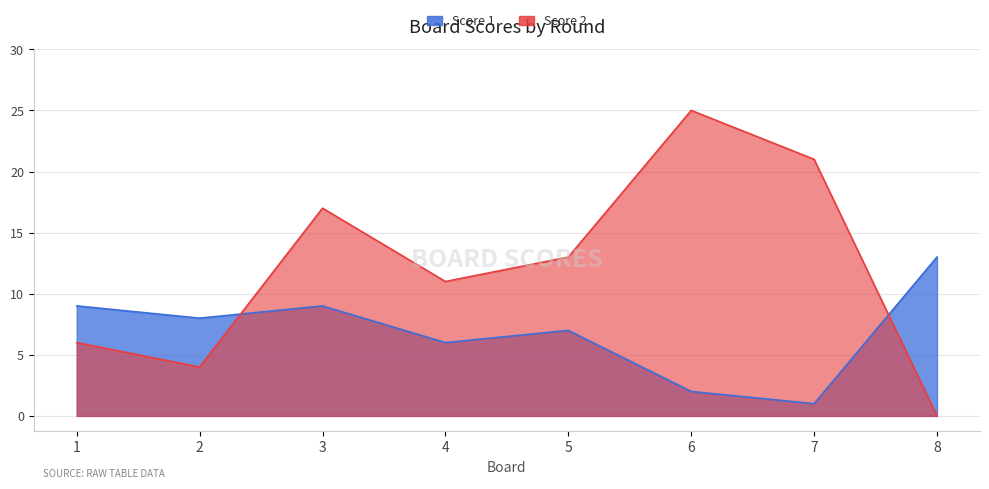

What is the value of the Score 2 point at the 4th from the left?

11